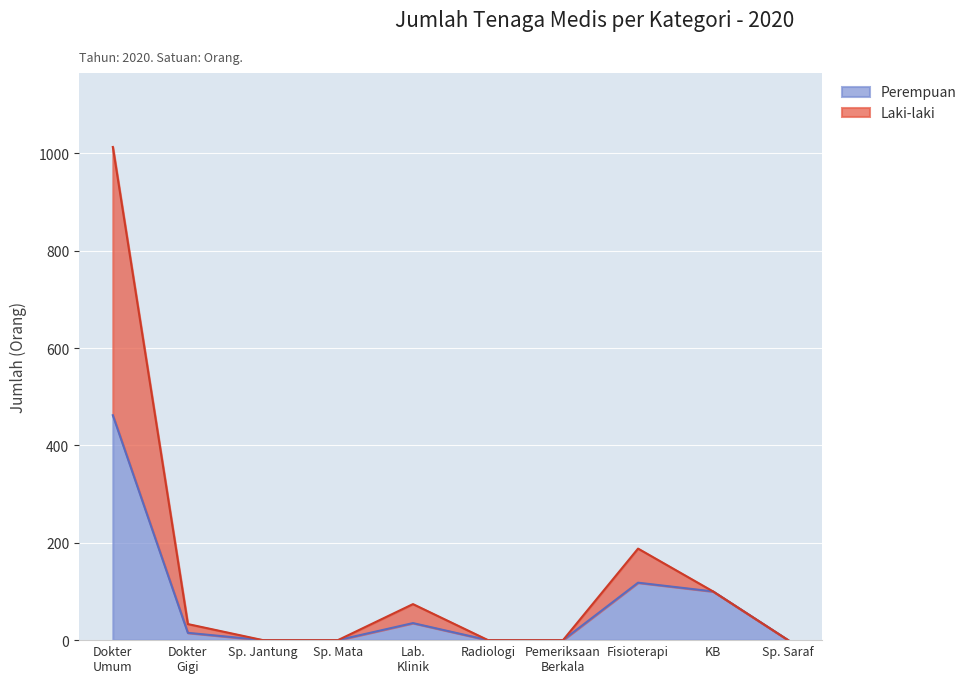

How many lines are shown in the chart?

2